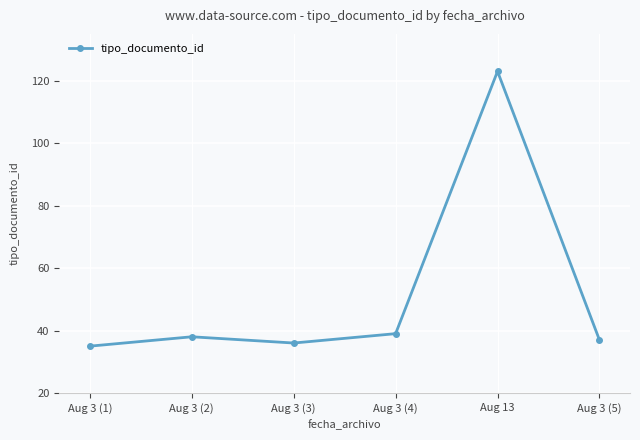

How many values are below 38?

3